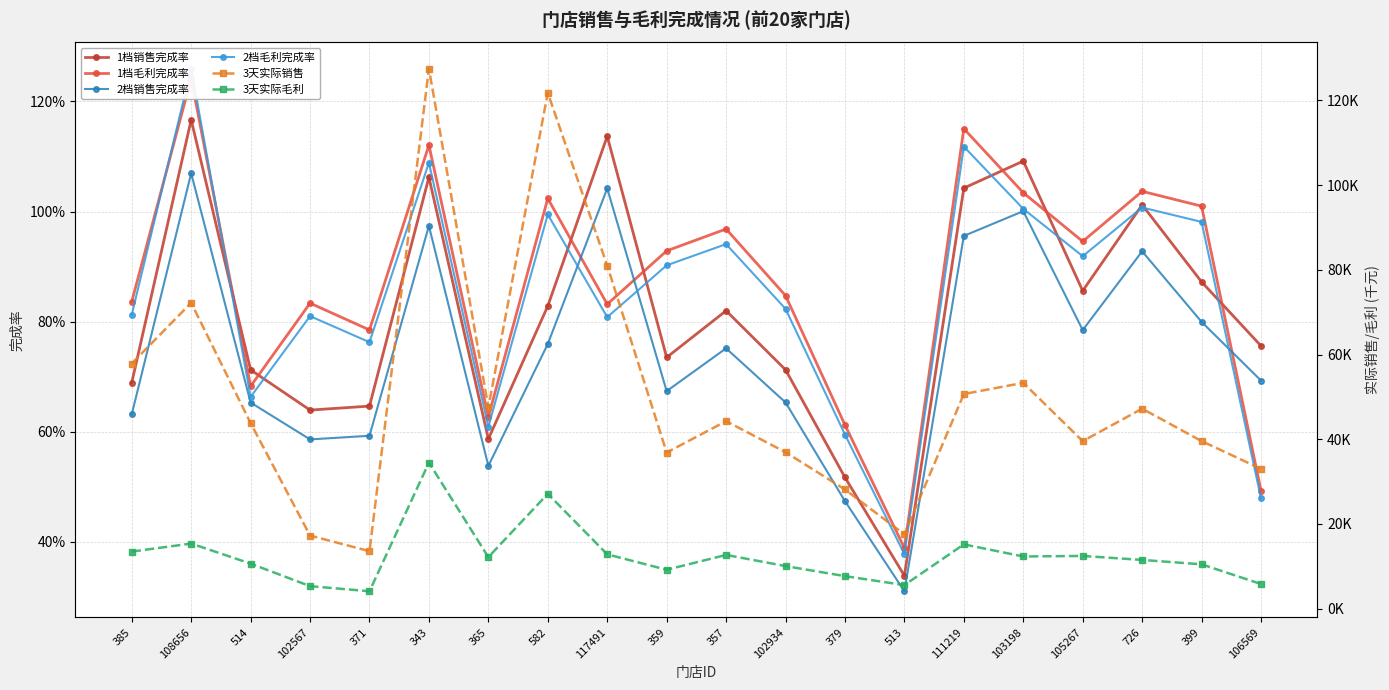

What is the label of the 19th point from the right?

108656